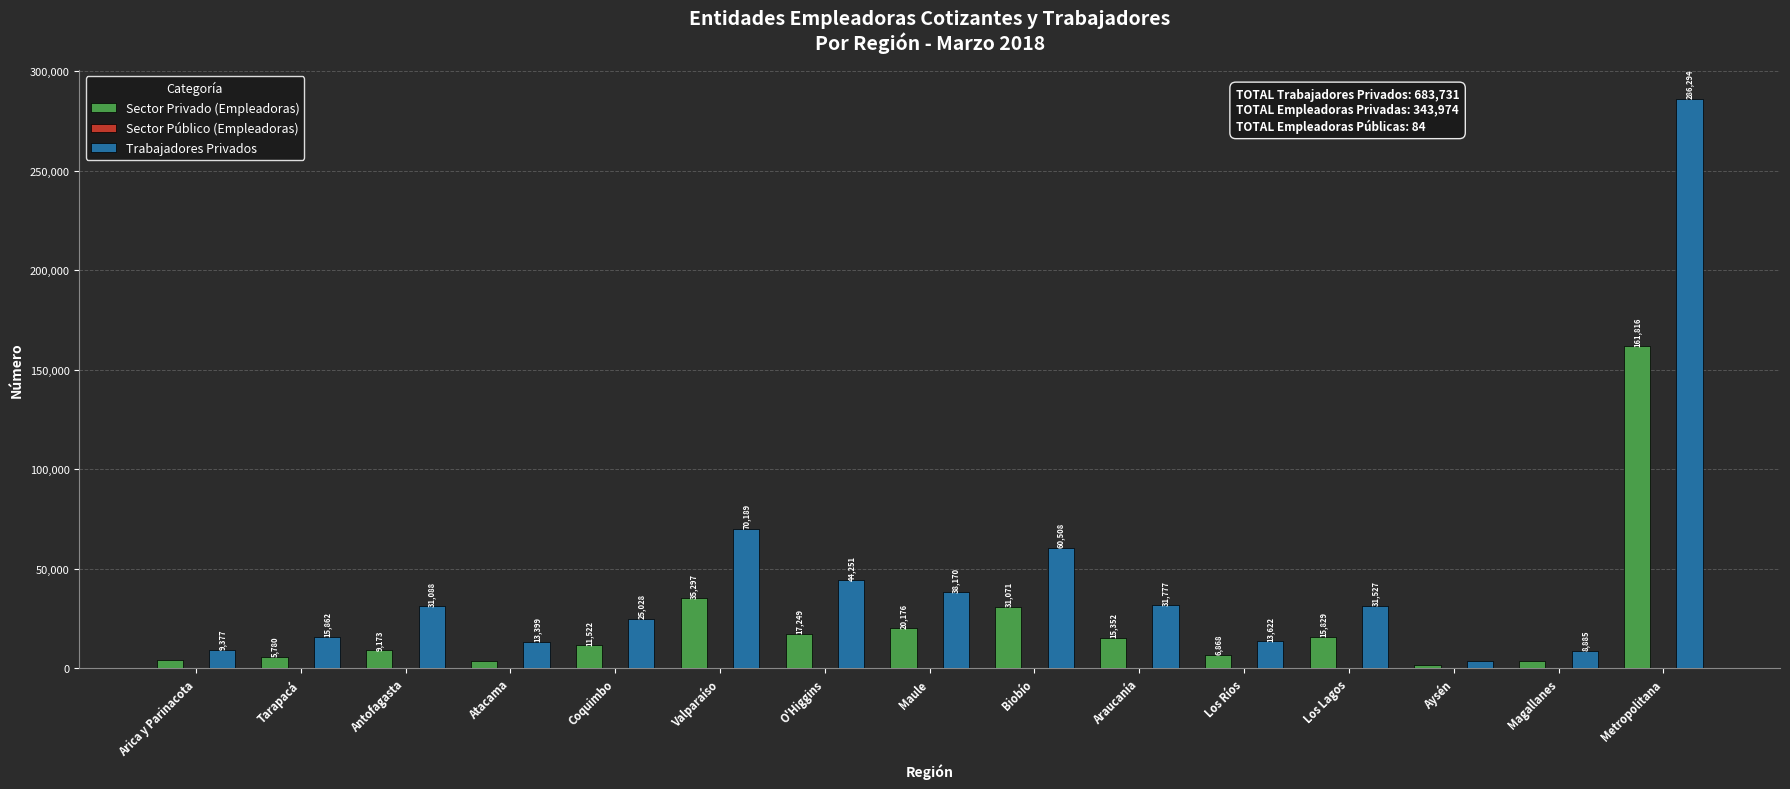

What is the average value of the Sector Privado (Empleadoras) series?

22932